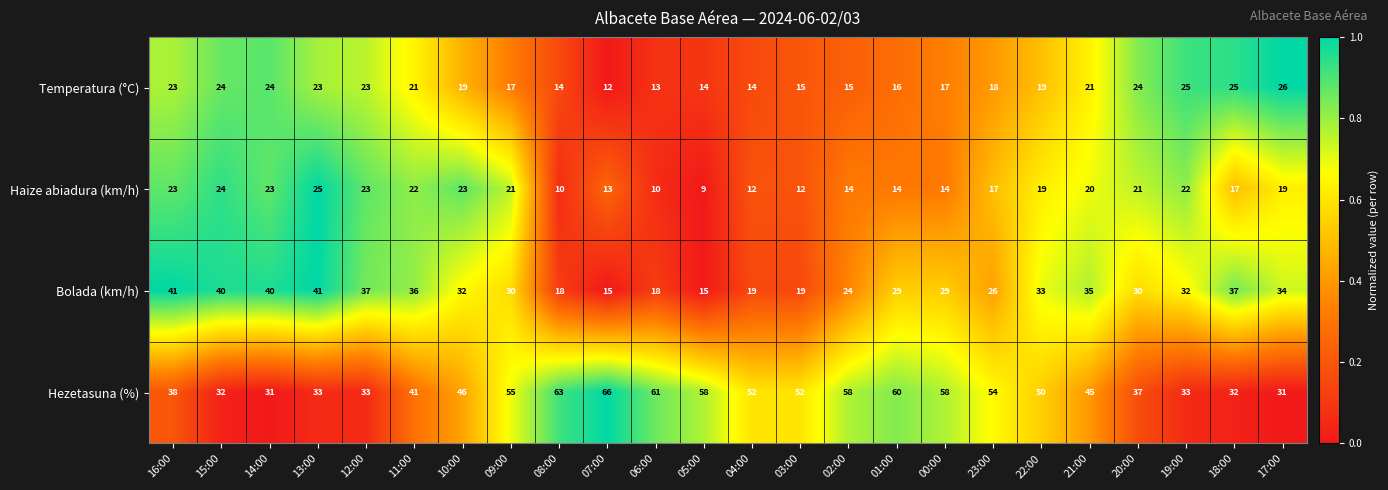

The Hezetasuna (%) series shows 15 at 08:00. True or false?

False